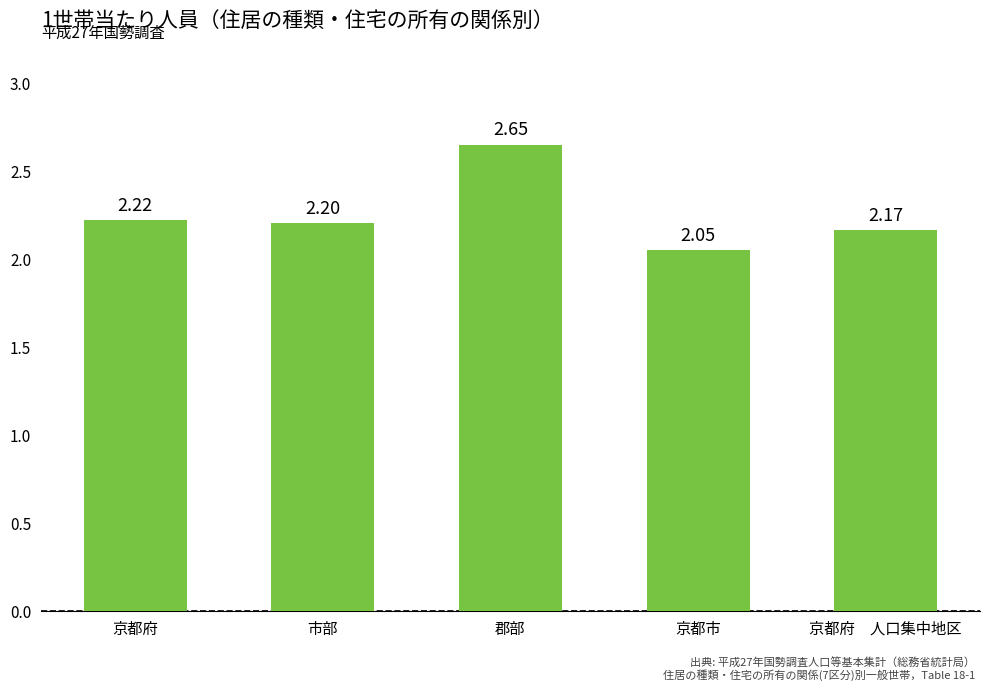

The value at 京都市 is 1.4. True or false?

False